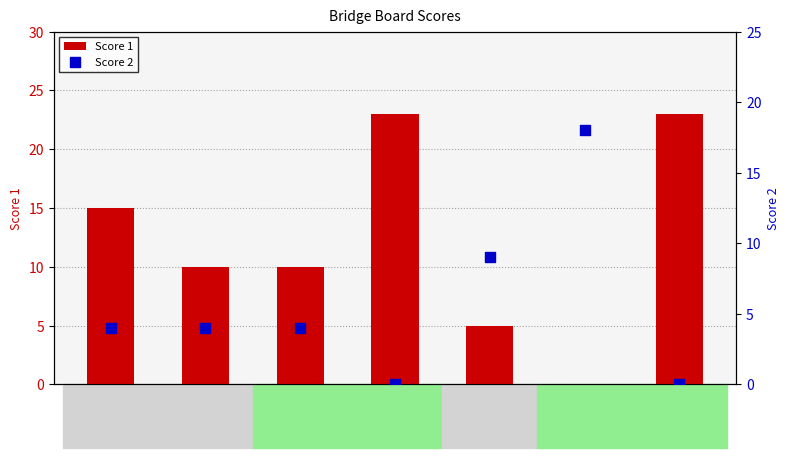

Which series has the widest spread of Y values?

Score 1